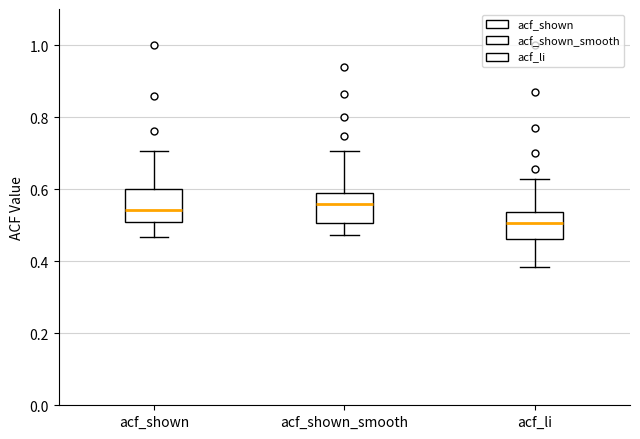

Reading left to right, read every box against the y-axis: the position of its median line, the range the box covers, and the ends of its whiskers. The values are not printed on the chart, so give them approximately, as read against the axis.

acf_shown: median 0.54, box 0.50 to 0.60, whiskers 0.46 to 0.70
acf_shown_smooth: median 0.56, box 0.50 to 0.60, whiskers 0.48 to 0.70
acf_li: median 0.50, box 0.46 to 0.54, whiskers 0.38 to 0.62